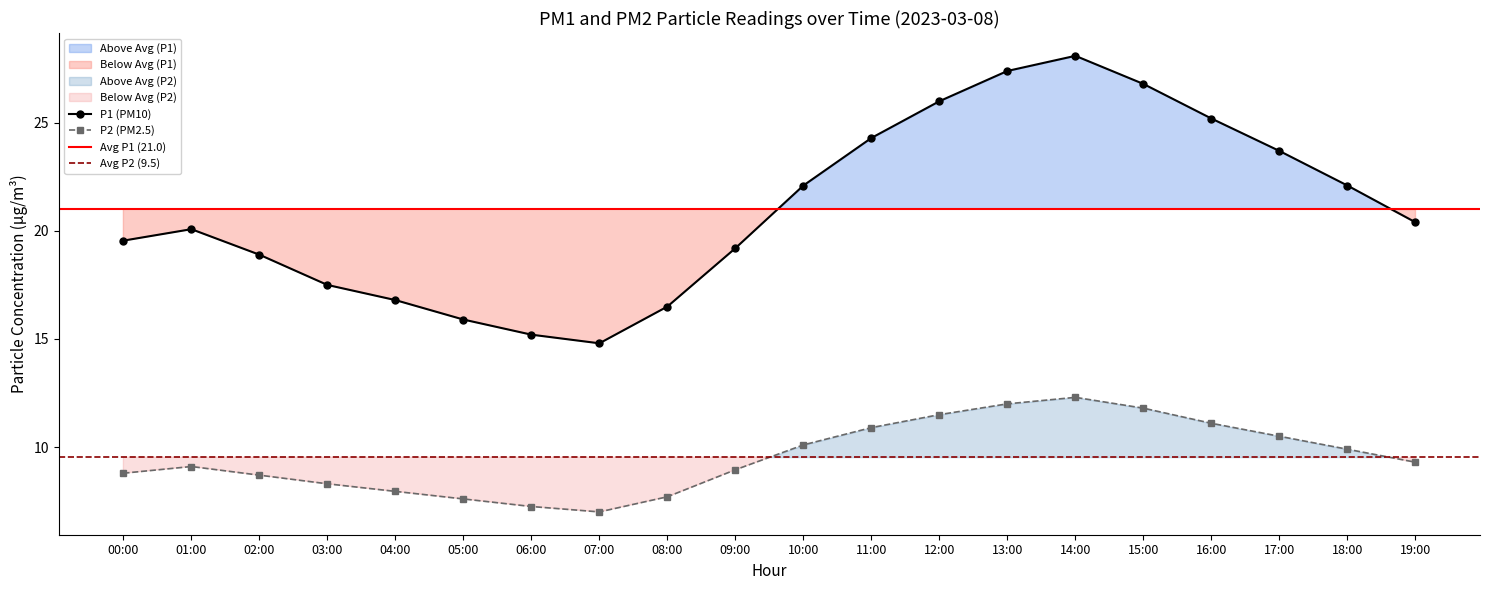

In P2, how many points are higher than both neighbors (excluding endpoints)?

2